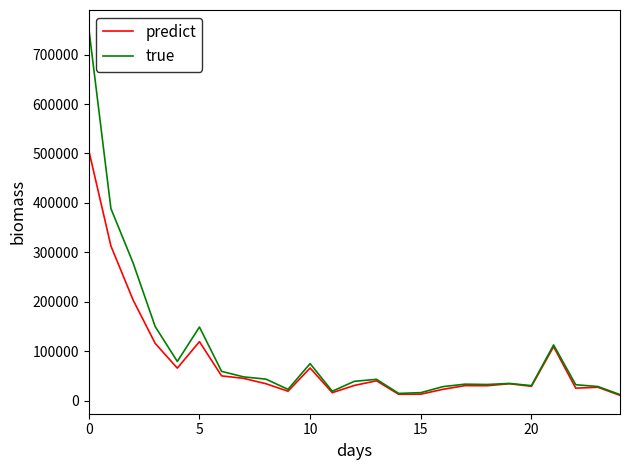

Which series has the widest spread of values?

true